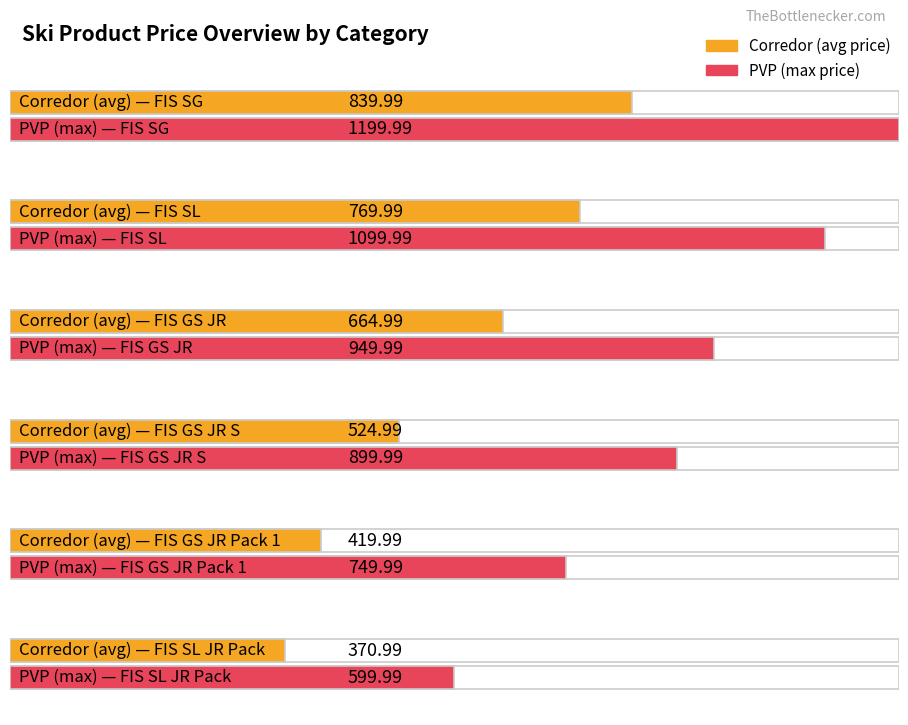

Count the number of categories in the chart.

6